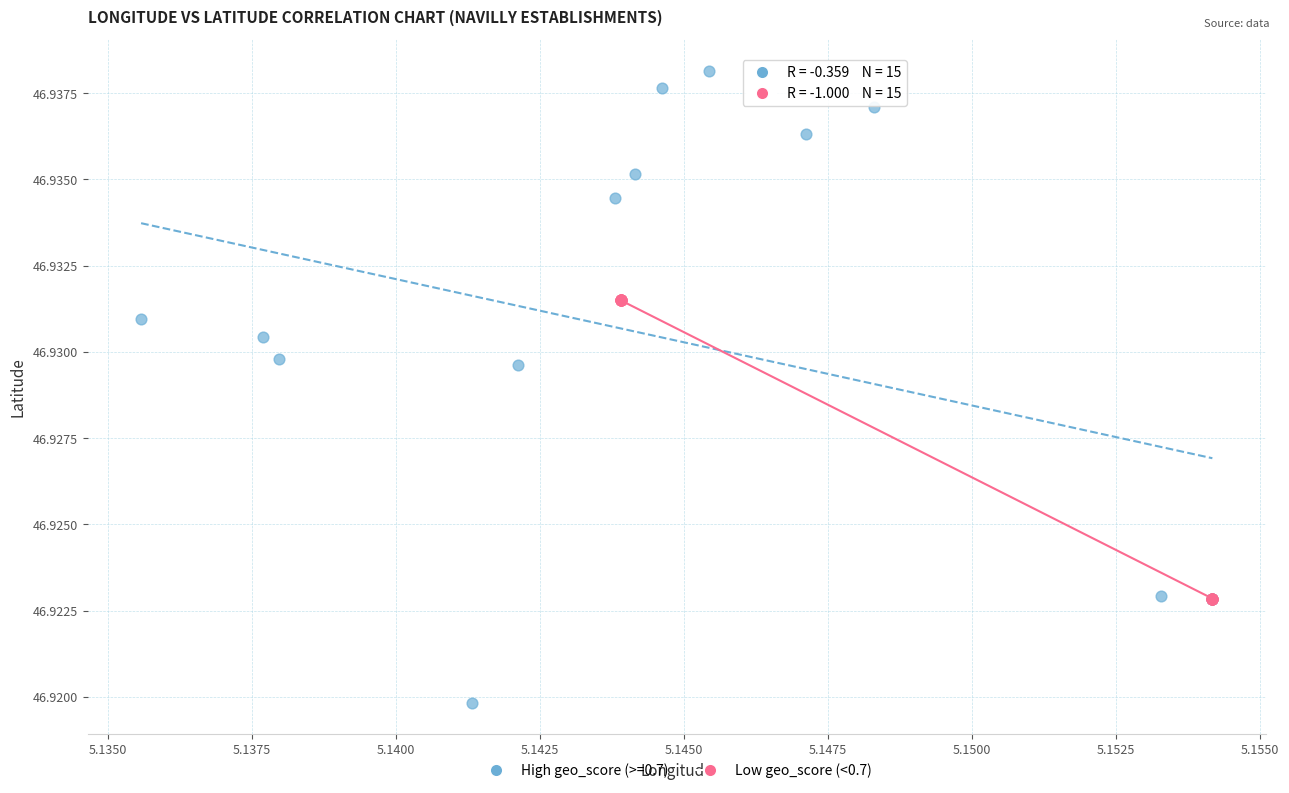

Which series reaches the maximum Y coordinate?

High geo_score (>=0.7)